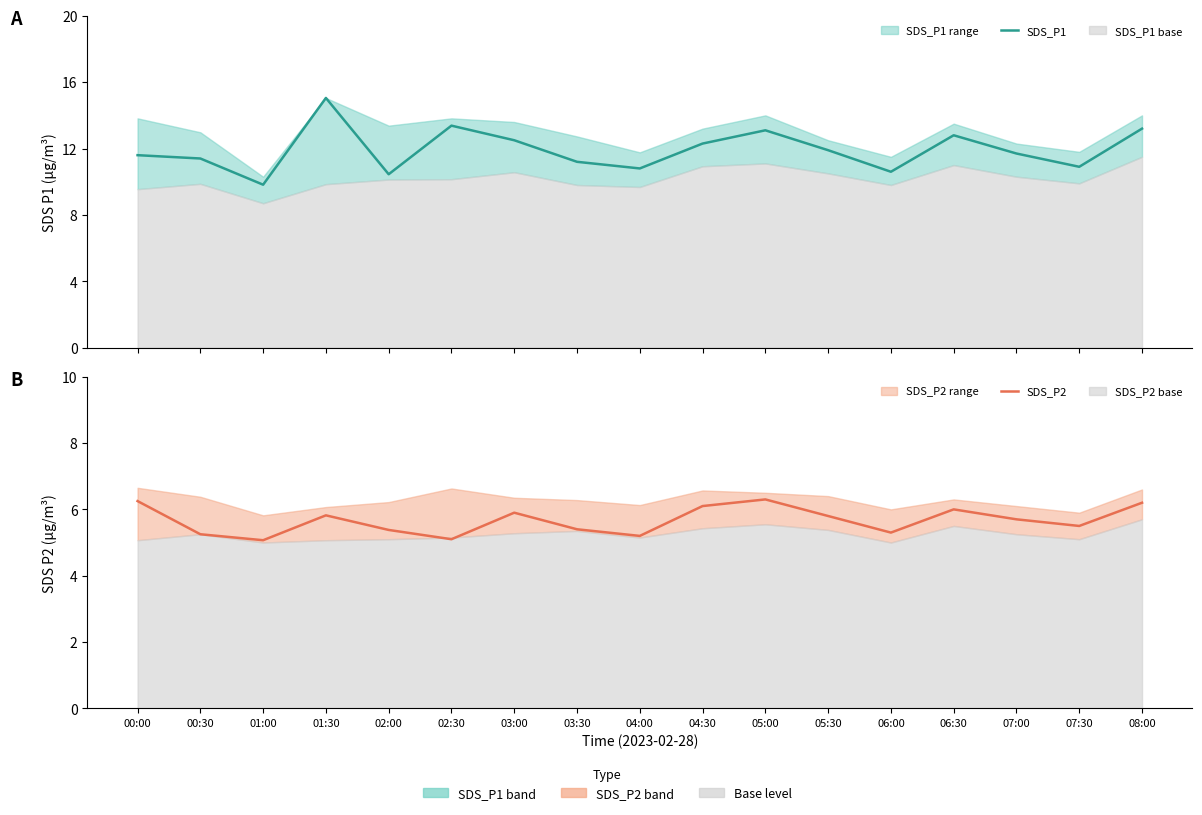

What is the value of the SDS_P1 point at the 12th from the left?

11.9